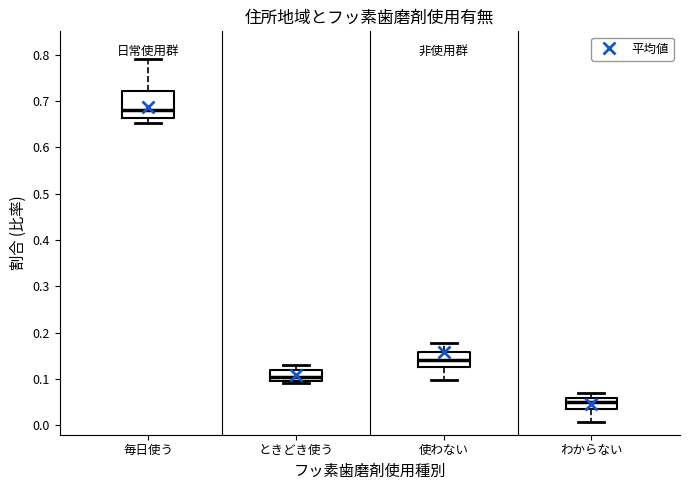

Where is the lower edge of the box for 毎日使う on the y-axis? The values are not printed on the chart, so give them approximately, as read against the axis.

0.66